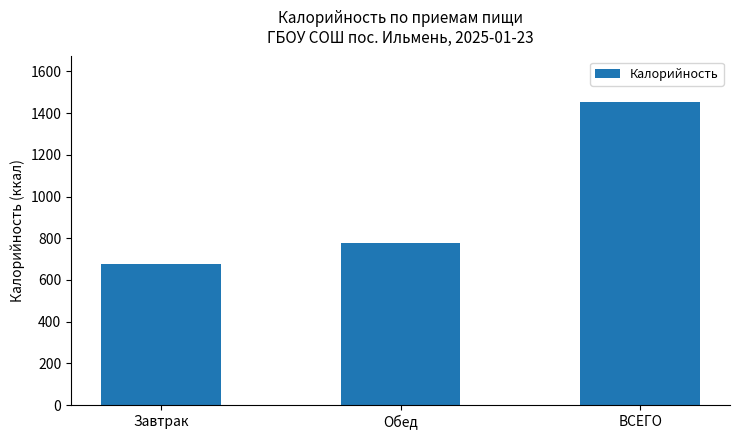

What is the sum of the values at ВСЕГО and Обед?

2231.1